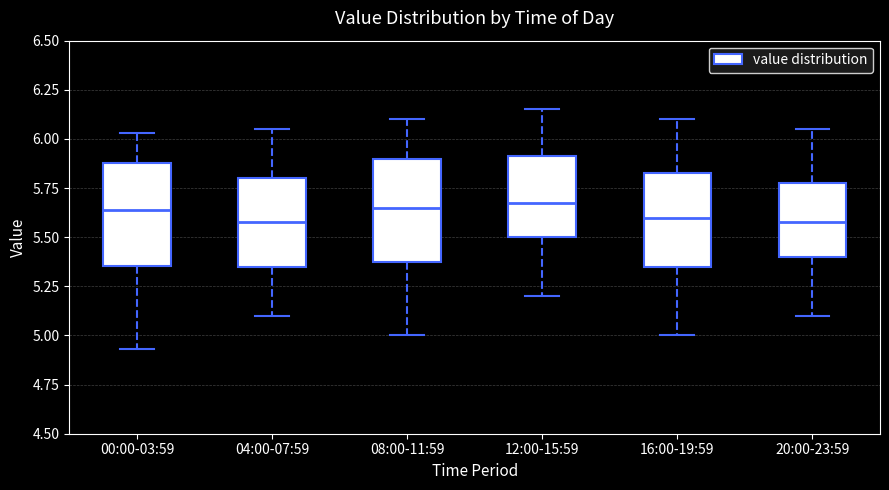

Reading left to right, read every box against the y-axis: the position of its median line, the range the box covers, and the ends of its whiskers. The values are not printed on the chart, so give them approximately, as read against the axis.

00:00-03:59: median 5.65, box 5.35 to 5.90, whiskers 4.95 to 6.05
04:00-07:59: median 5.60, box 5.35 to 5.80, whiskers 5.10 to 6.05
08:00-11:59: median 5.65, box 5.40 to 5.90, whiskers 5.00 to 6.10
12:00-15:59: median 5.70, box 5.50 to 5.90, whiskers 5.20 to 6.15
16:00-19:59: median 5.60, box 5.35 to 5.85, whiskers 5.00 to 6.10
20:00-23:59: median 5.60, box 5.40 to 5.80, whiskers 5.10 to 6.05